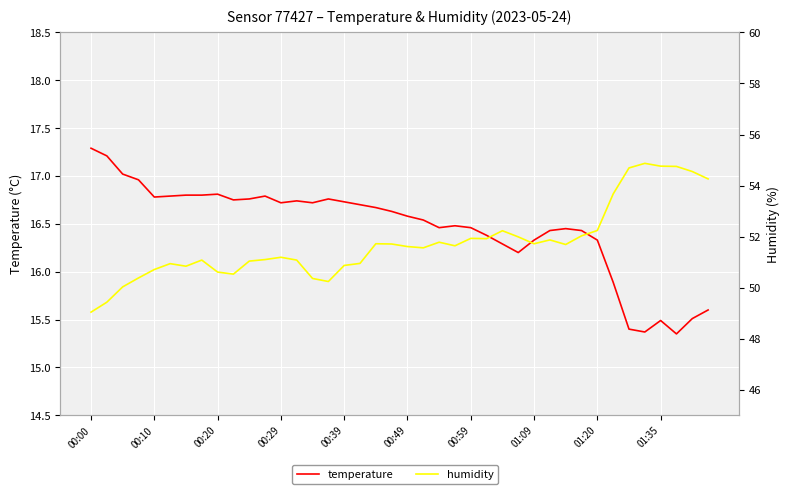

At how many categories does at least one series exceed 46?

40